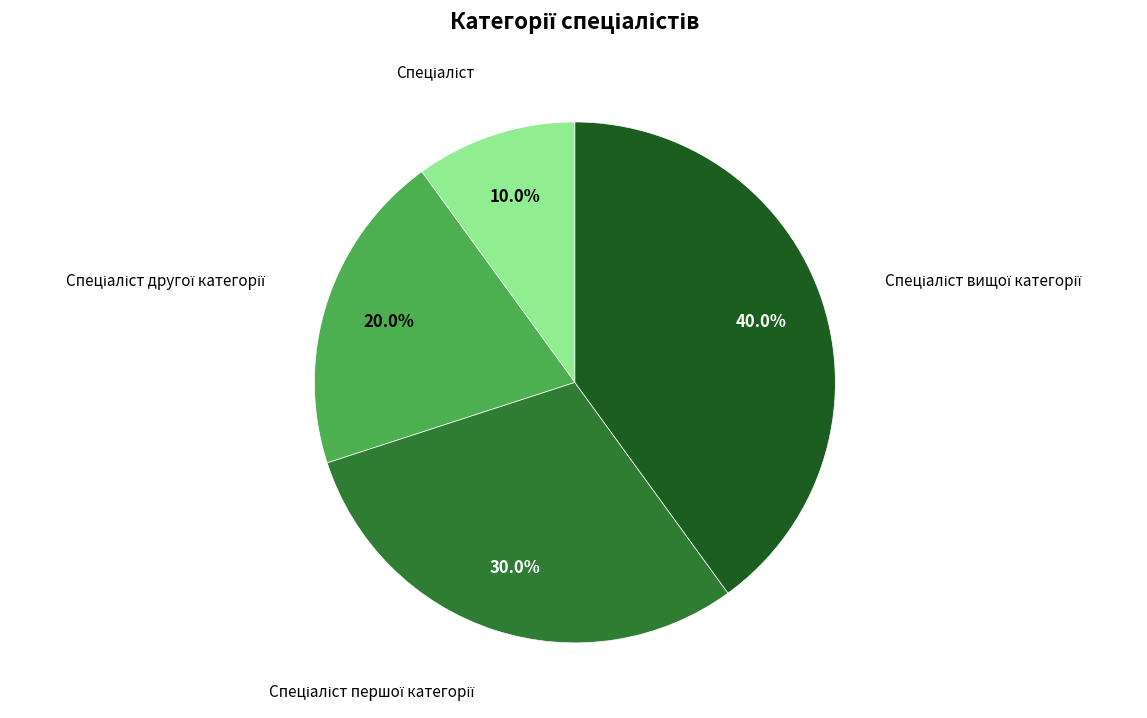

Does any single category account for the majority?

No